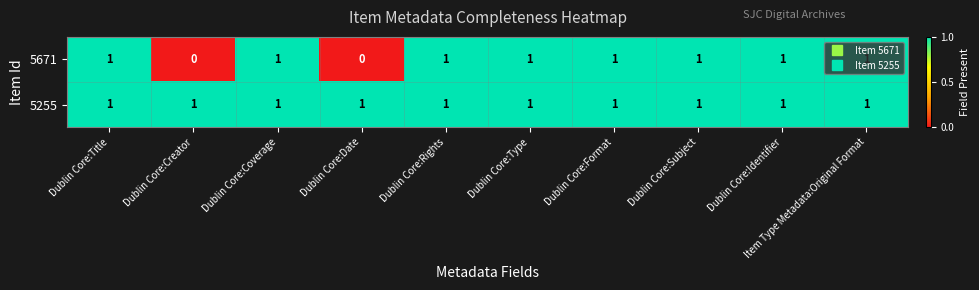

What is the total value across all series at Dublin Core:Format?

2